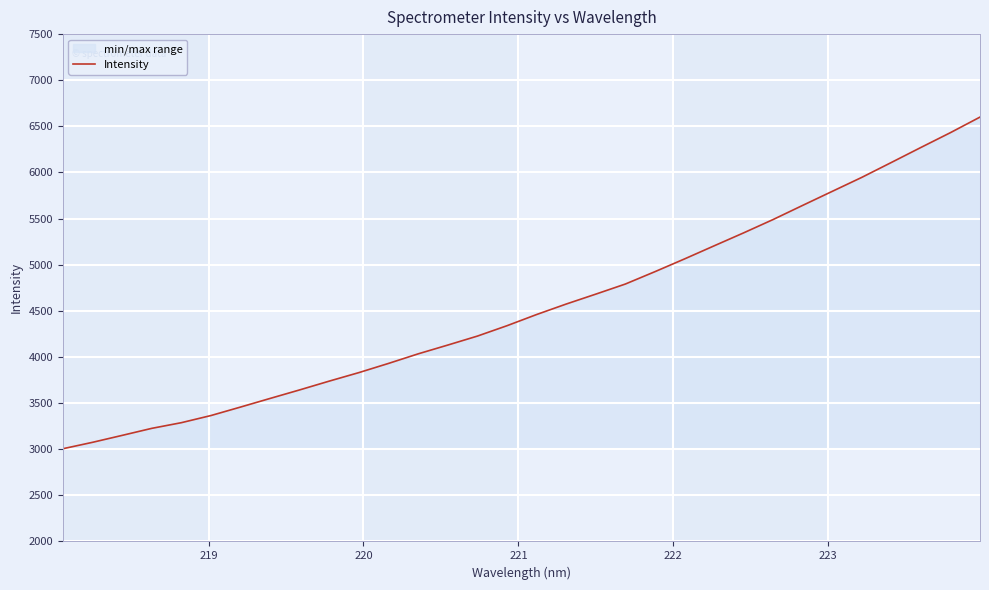

What is the maximum value shown in the chart?

6600.5